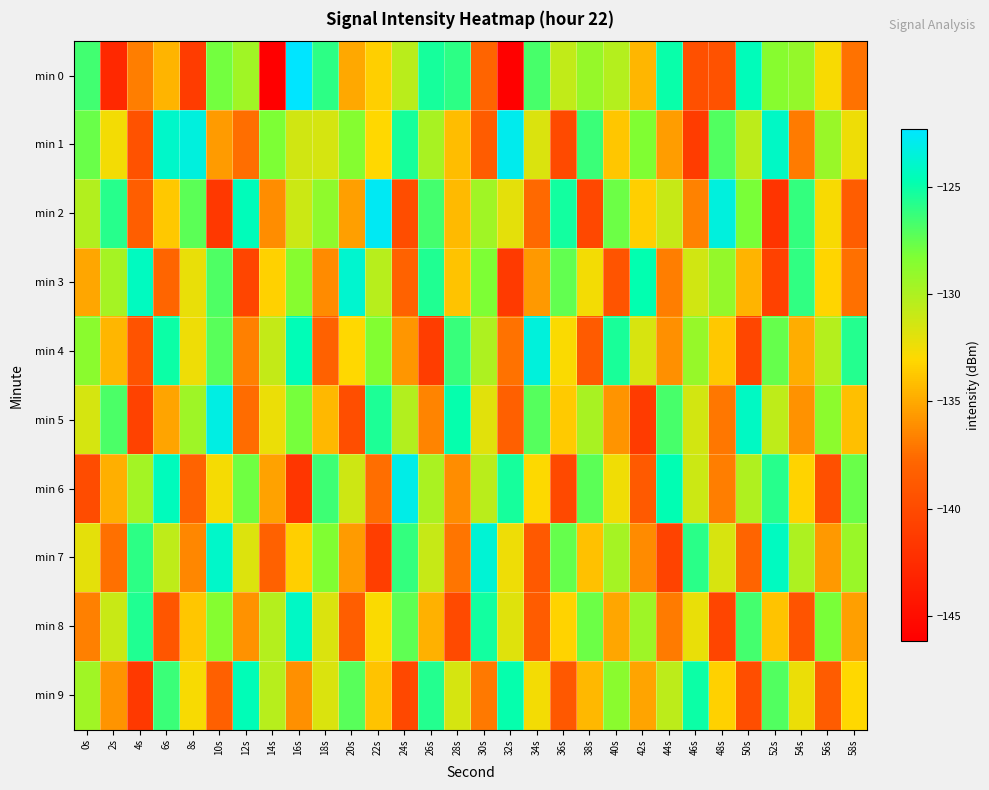

Rank the series by their maximum value, from highest to lowest.

min 0, min 2, min 1, min 6, min 5, min 4, min 7, min 3, min 8, min 9